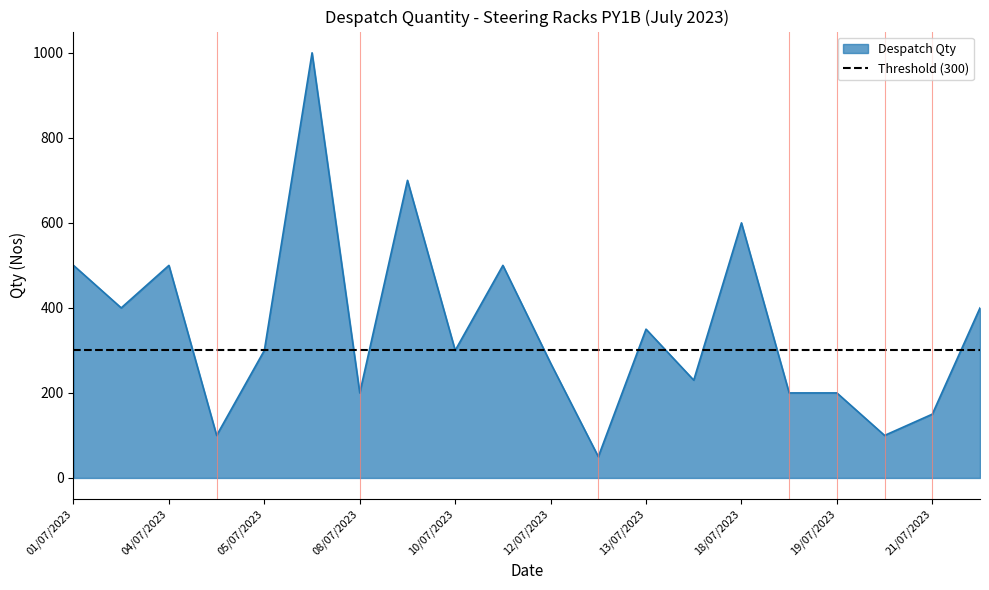

What is the maximum value shown in the chart?

1000